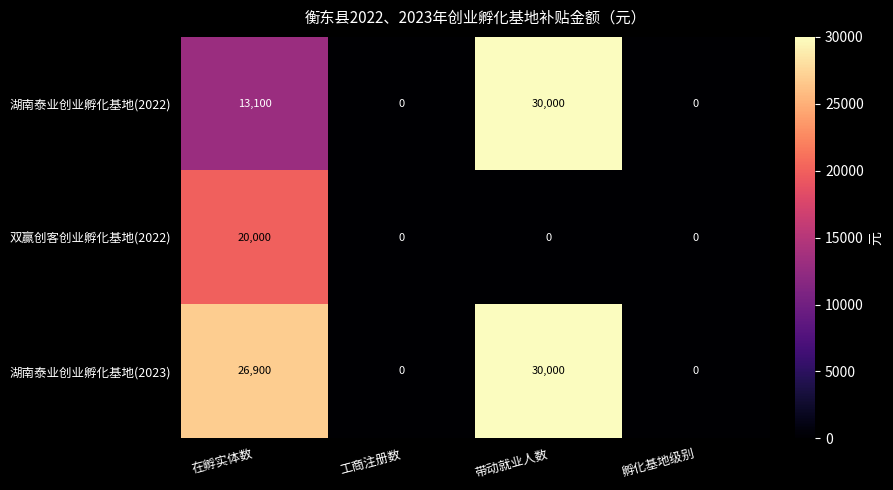

Reading right to left, transcribe all the data shown in this chart.

湖南泰业创业孵化基地(2022): 孵化基地级别=0	带动就业人数=30000	工商注册数=0	在孵实体数=13100
双赢创客创业孵化基地(2022): 孵化基地级别=0	带动就业人数=0	工商注册数=0	在孵实体数=20000
湖南泰业创业孵化基地(2023): 孵化基地级别=0	带动就业人数=30000	工商注册数=0	在孵实体数=26900